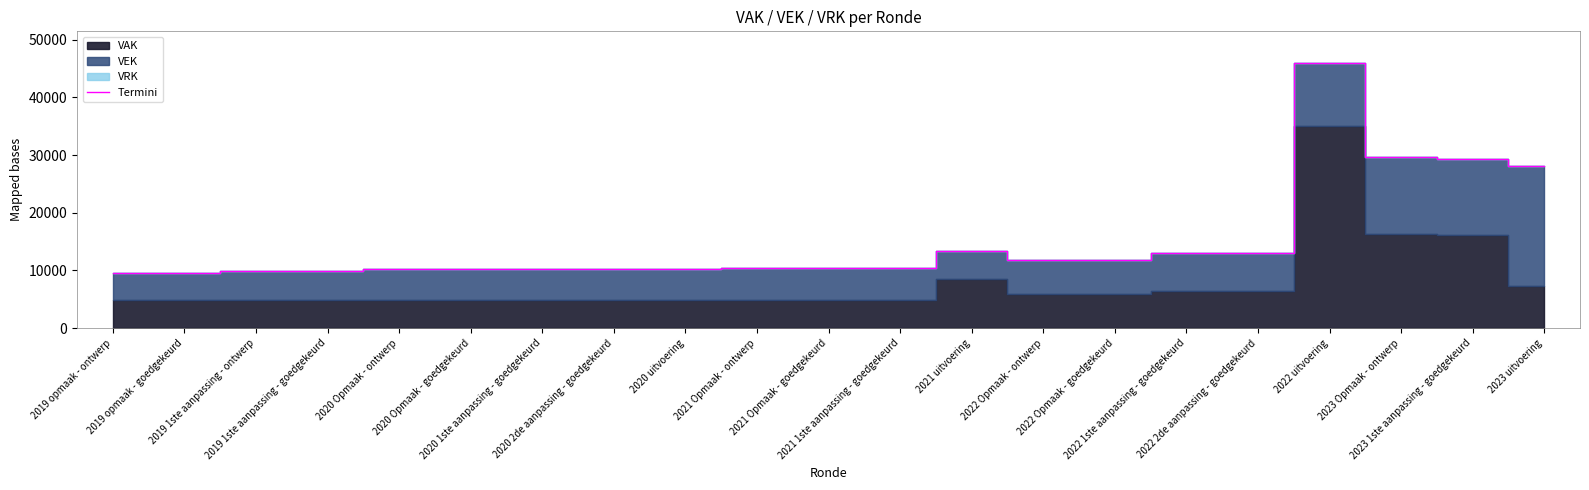

Reading left to right, extract all data points from this chart.

9639	9639	9825	9825	10264	10318	10317	10317	10215	10474	10474	10468	13365	11876	11876	13024	13024	45927	29631	29259	28086